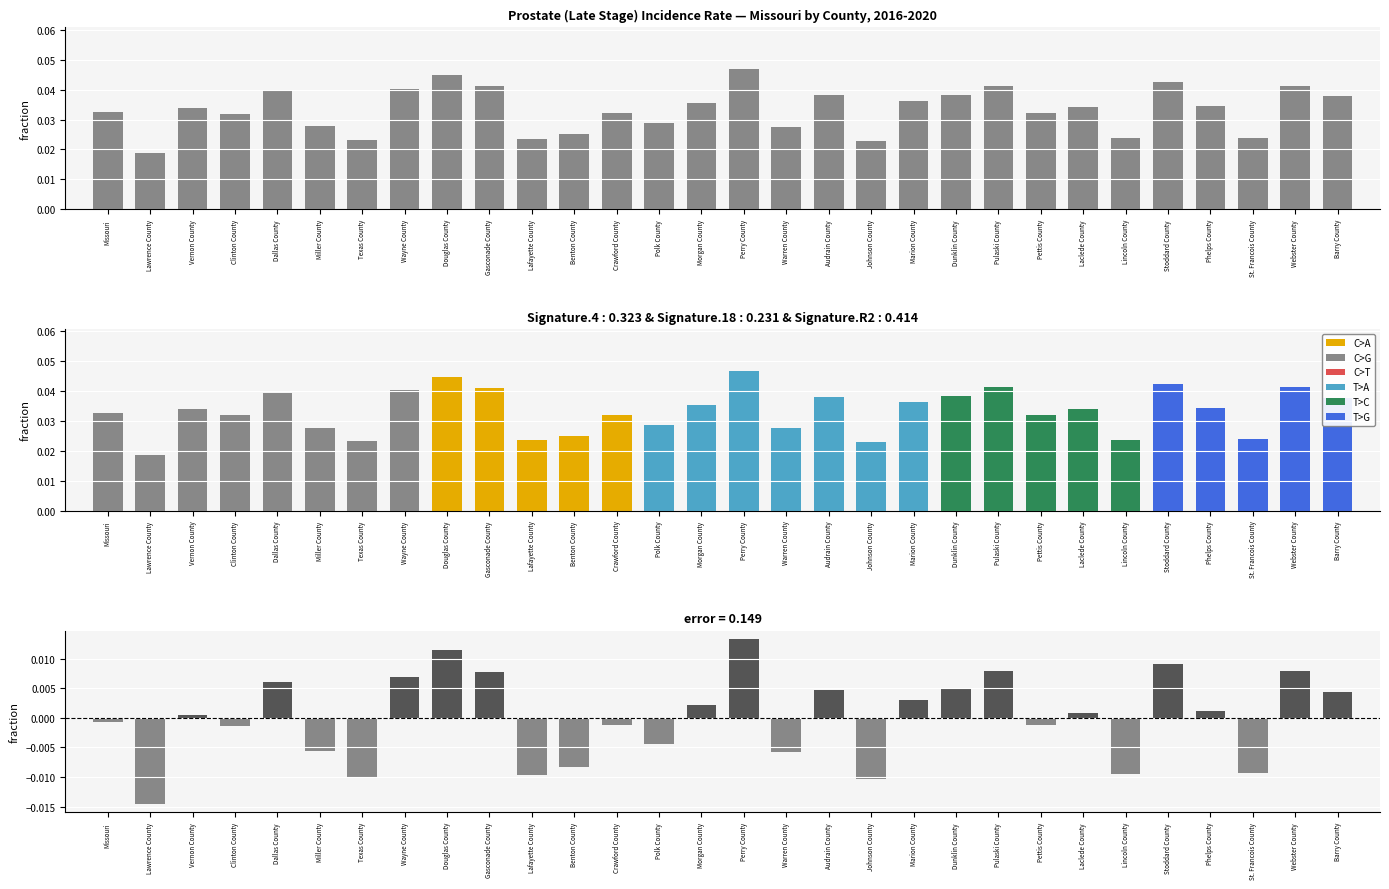

At Morgan County, list the series in order from largest to smallest.

Age-Adjusted Rate, residual